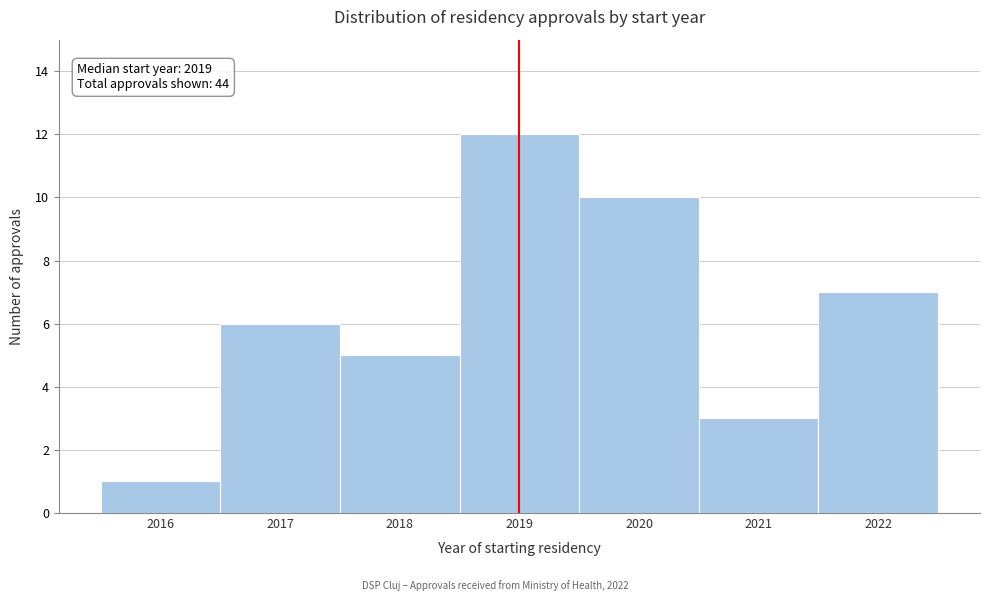

Over which range of the x-axis is the bar tallest?

2018.5 to 2019.5